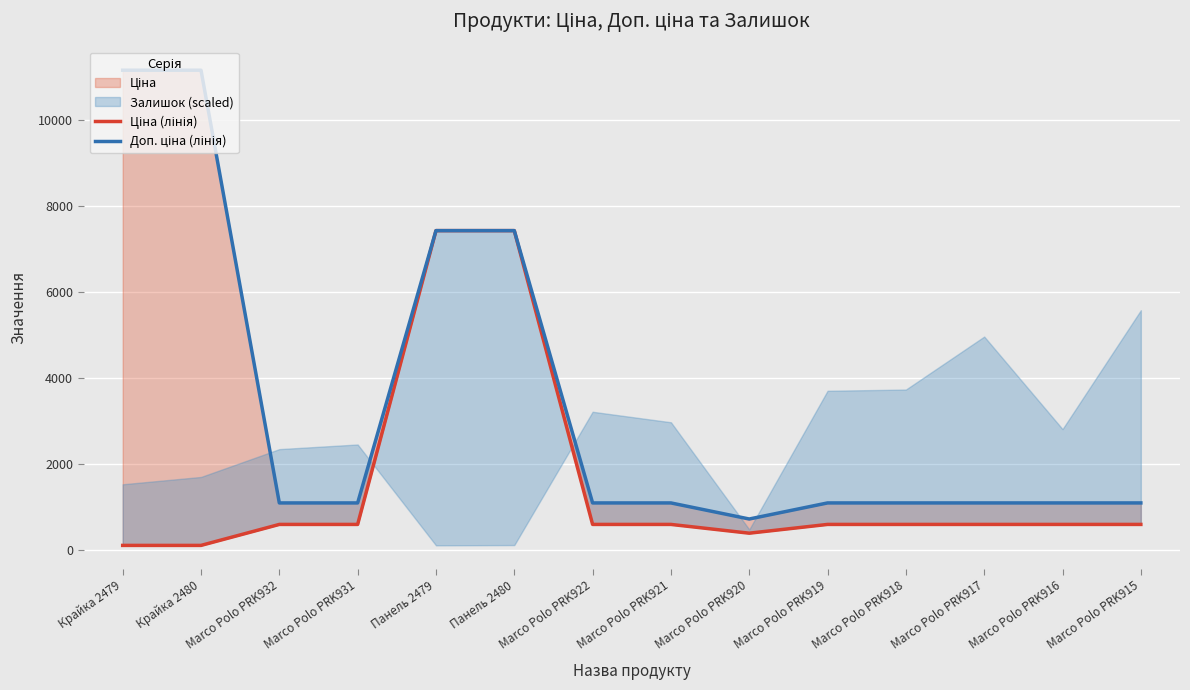

True or false: Ціна (лінія) and Доп. ціна (лінія) cross at least once.

False